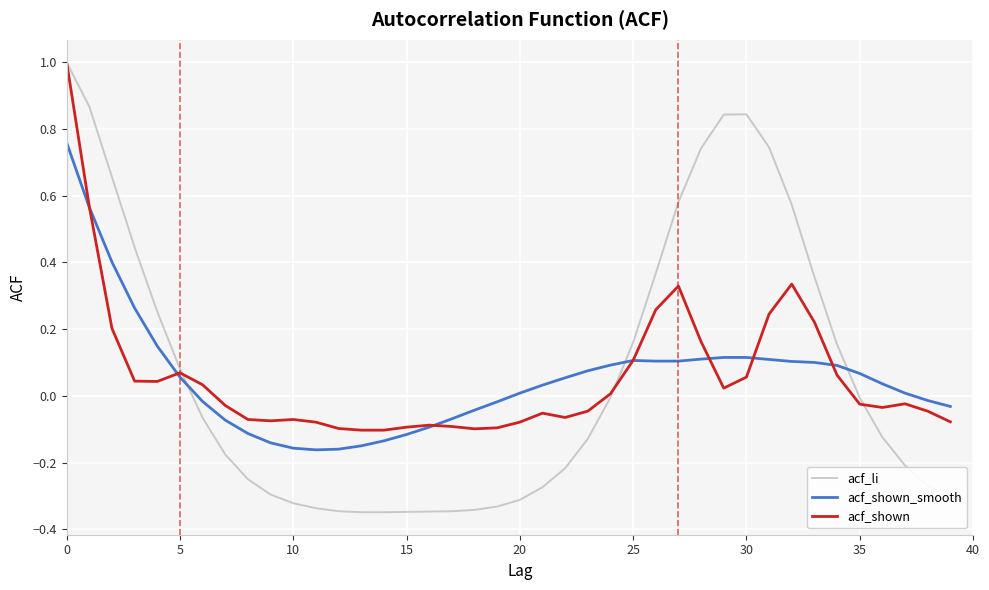

How many intersections are there between acf_li and acf_shown_smooth?

3